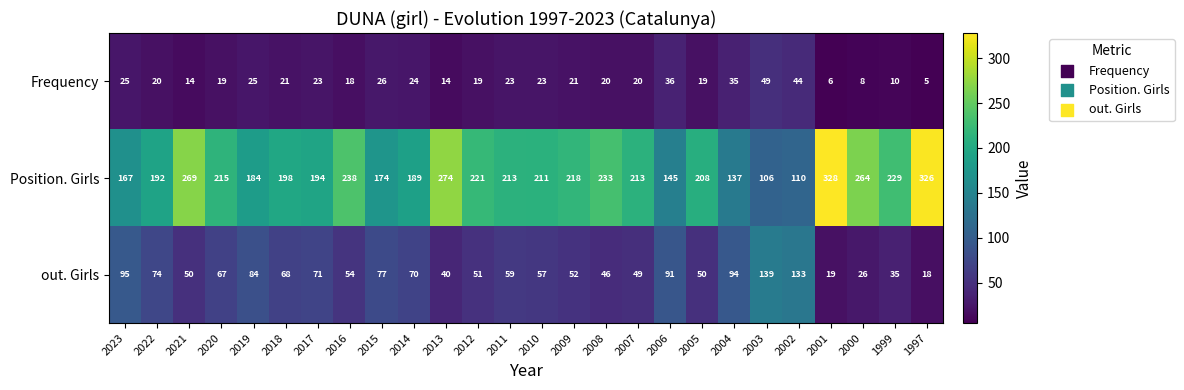

True or false: Position. Girls has a value of 110 at 2002.

True